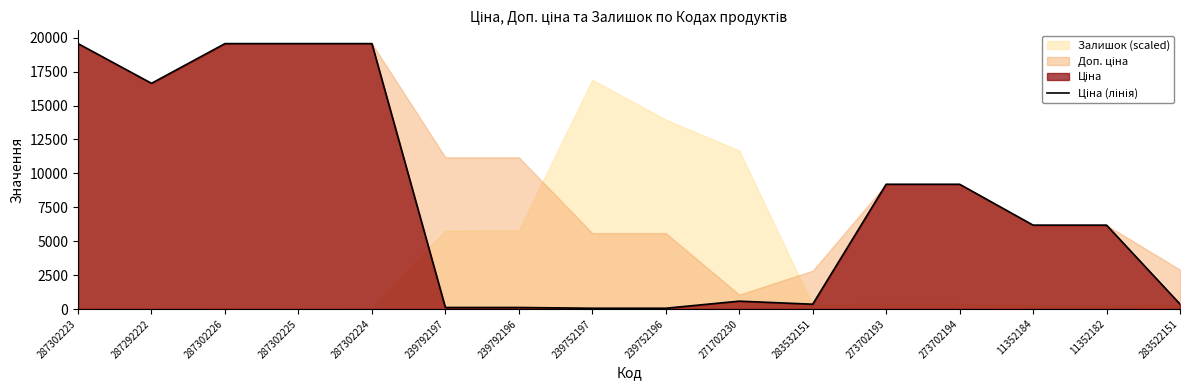

How many lines are shown in the chart?

1